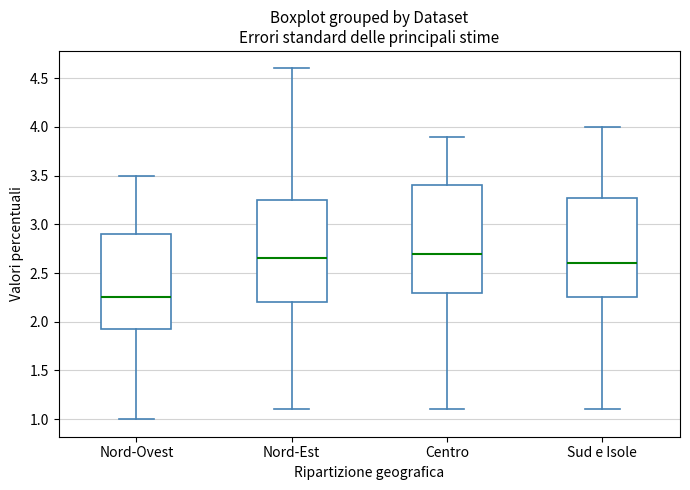

Where does the median line of the box for Nord-Est sit on the y-axis? The values are not printed on the chart, so give them approximately, as read against the axis.

2.65